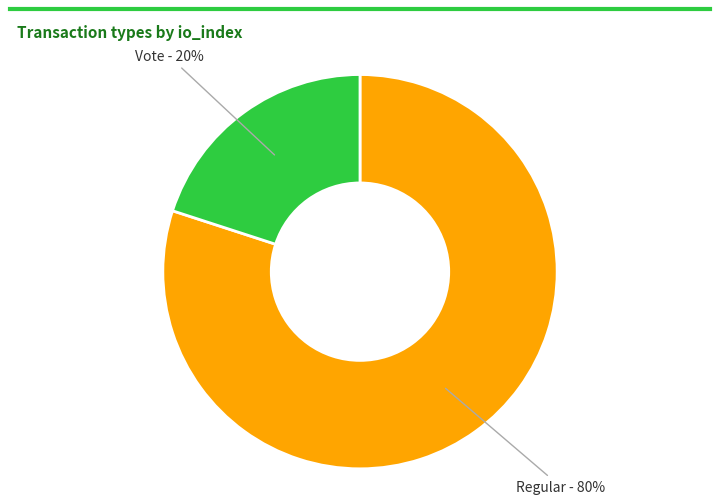

Is there any slice that represents more than half of the pie?

Yes